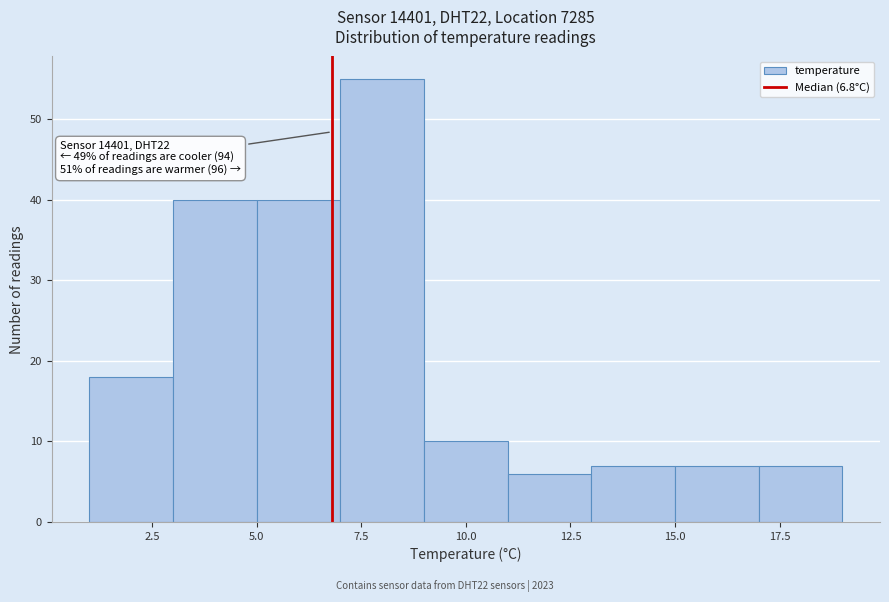

Which range on the x-axis has the tallest bar?

7 to 9